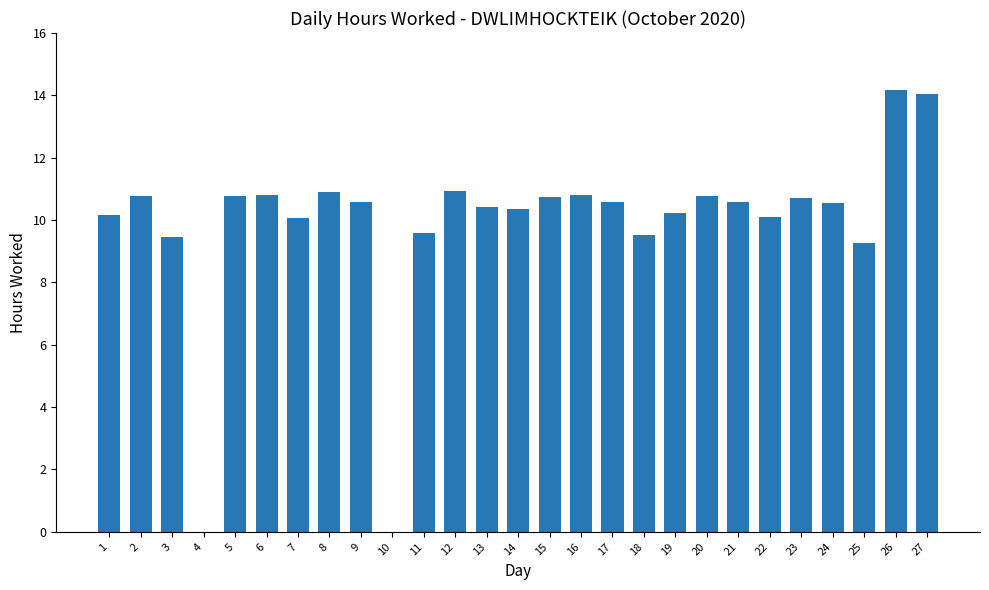

Approximately how many times larger is the value at 20 compared to 9?

1.0